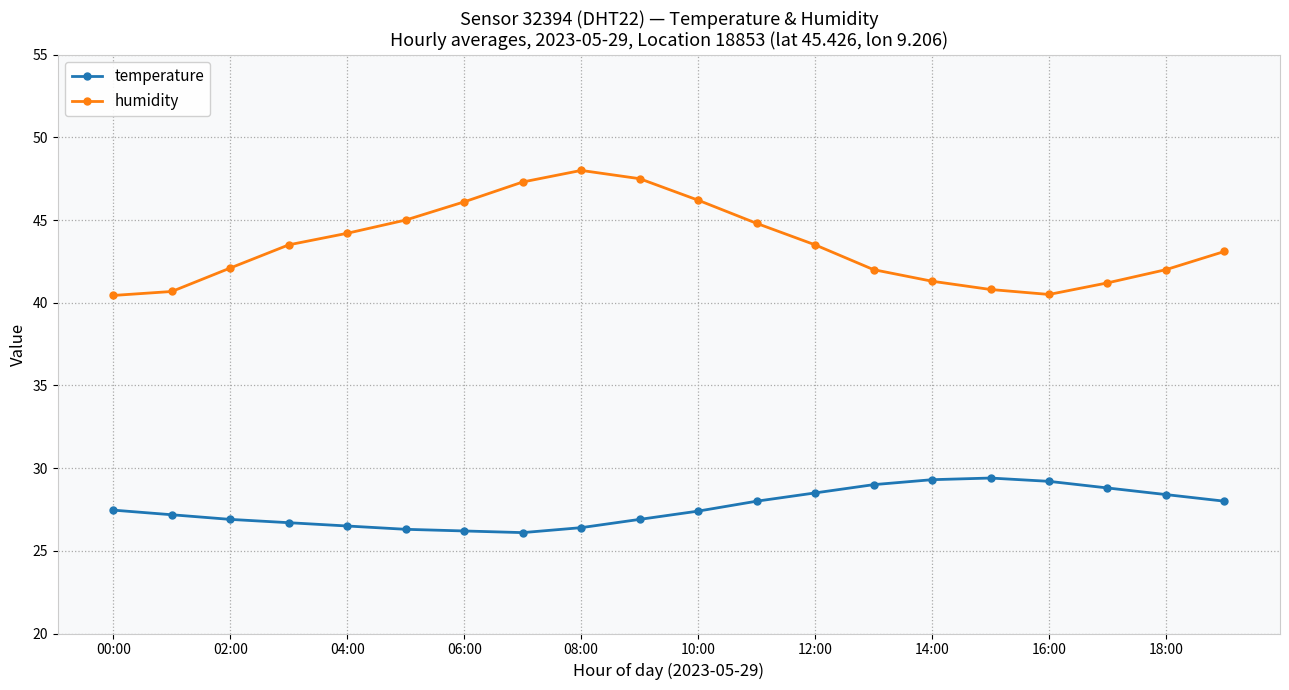

Which series has the largest total across all categories?

humidity